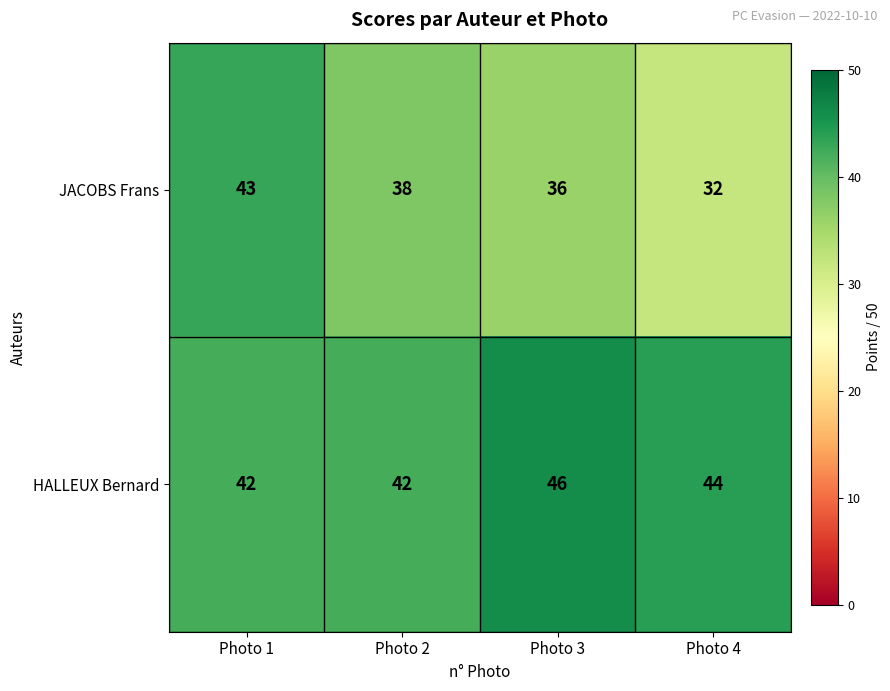

Reading right to left, what are all the values shown in this chart?

JACOBS Frans: 32	36	38	43
HALLEUX Bernard: 44	46	42	42